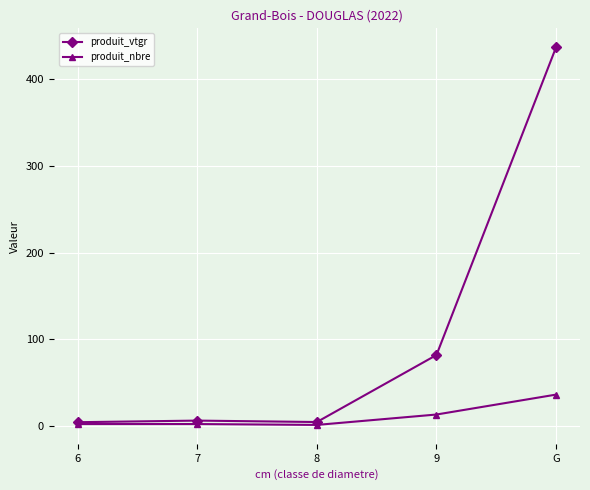

What value does the produit_nbre series have at 9?

13.0